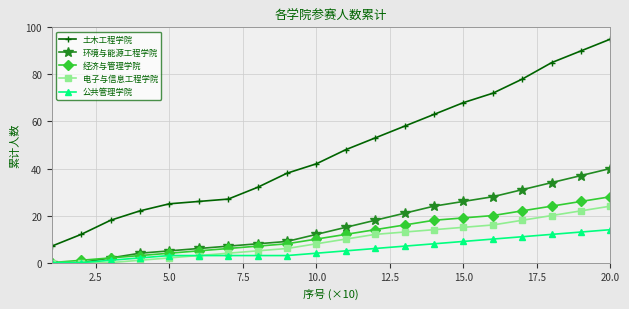

Reading left to right, what are all the values shown in this chart?

土木工程学院: 7	12	18	22	25	26	27	32	38	42	48	53	58	63	68	72	78	85	90	95
环境与能源工程学院: 0	0	2	4	5	6	7	8	9	12	15	18	21	24	26	28	31	34	37	40
经济与管理学院: 0	1	2	3	4	5	6	7	8	10	12	14	16	18	19	20	22	24	26	28
电子与信息工程学院: 0	0	0	1	2	3	4	5	6	8	10	12	13	14	15	16	18	20	22	24
公共管理学院: 0	0	1	2	3	3	3	3	3	4	5	6	7	8	9	10	11	12	13	14